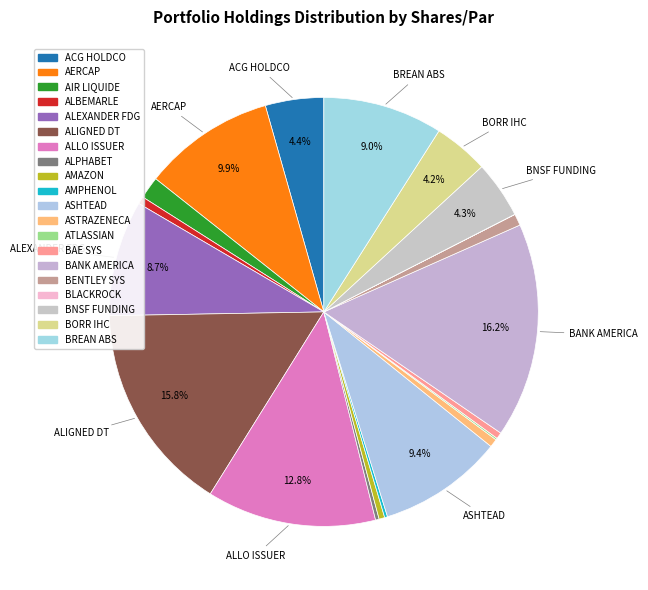

How many slices are in this pie chart?

20